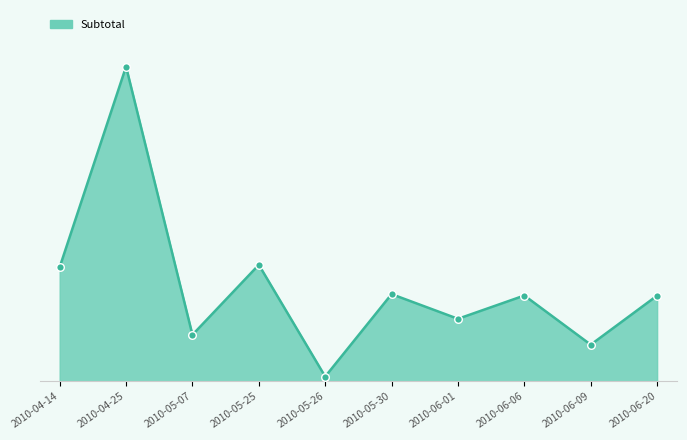

Is this an area chart (filled region under the line)?

Yes